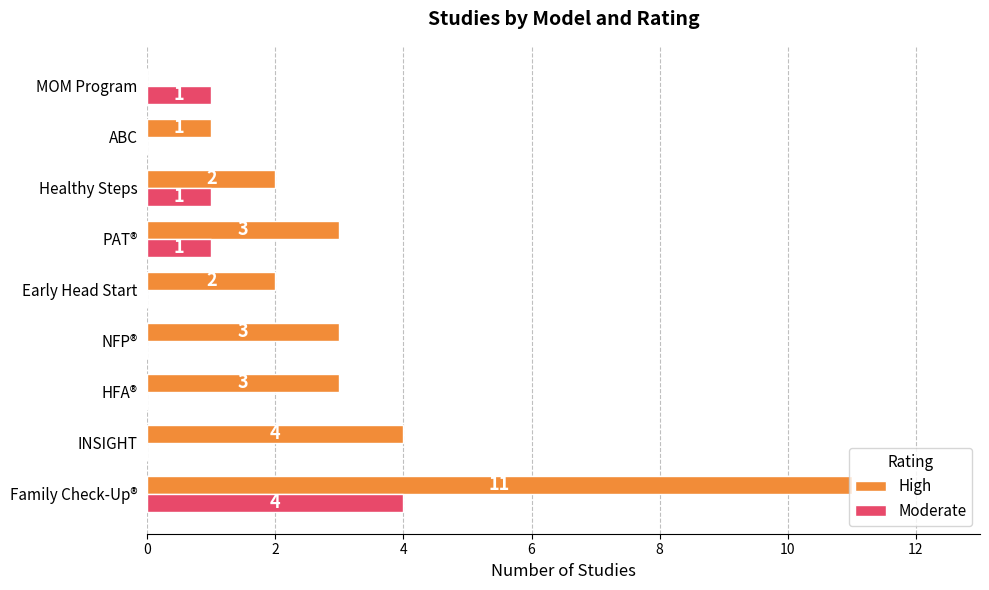

Between Early Head Start and ABC, which series saw the biggest shift?

High